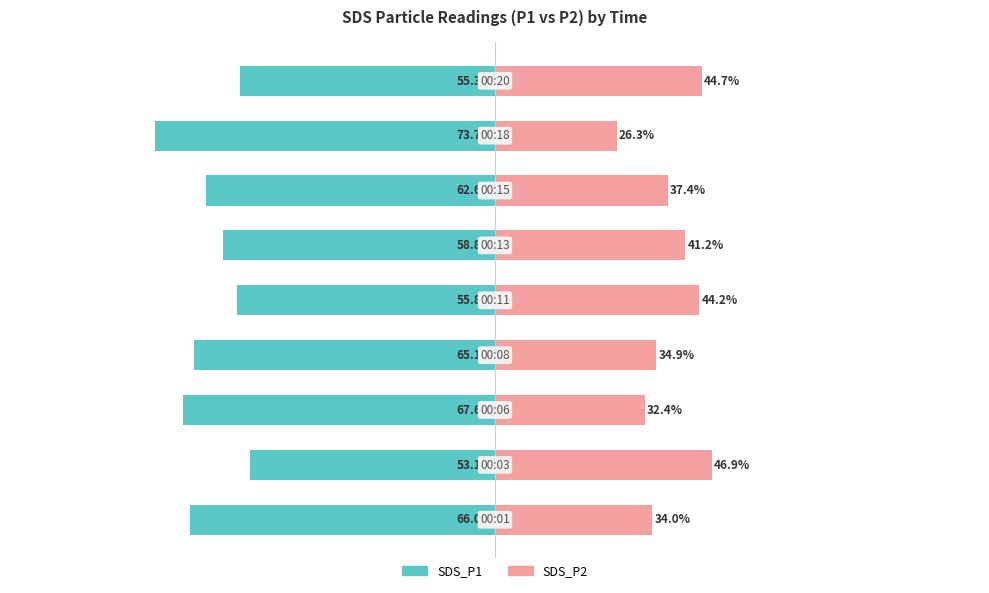

Reading left to right, what are all the values shown in this chart?

SDS_P1: 0=-66.0	1=-53.1	2=-67.6	3=-65.1	4=-55.8	5=-58.8	6=-62.6	7=-73.7	8=-55.3
SDS_P2: 0=34.0	1=46.9	2=32.4	3=34.9	4=44.2	5=41.2	6=37.4	7=26.3	8=44.7